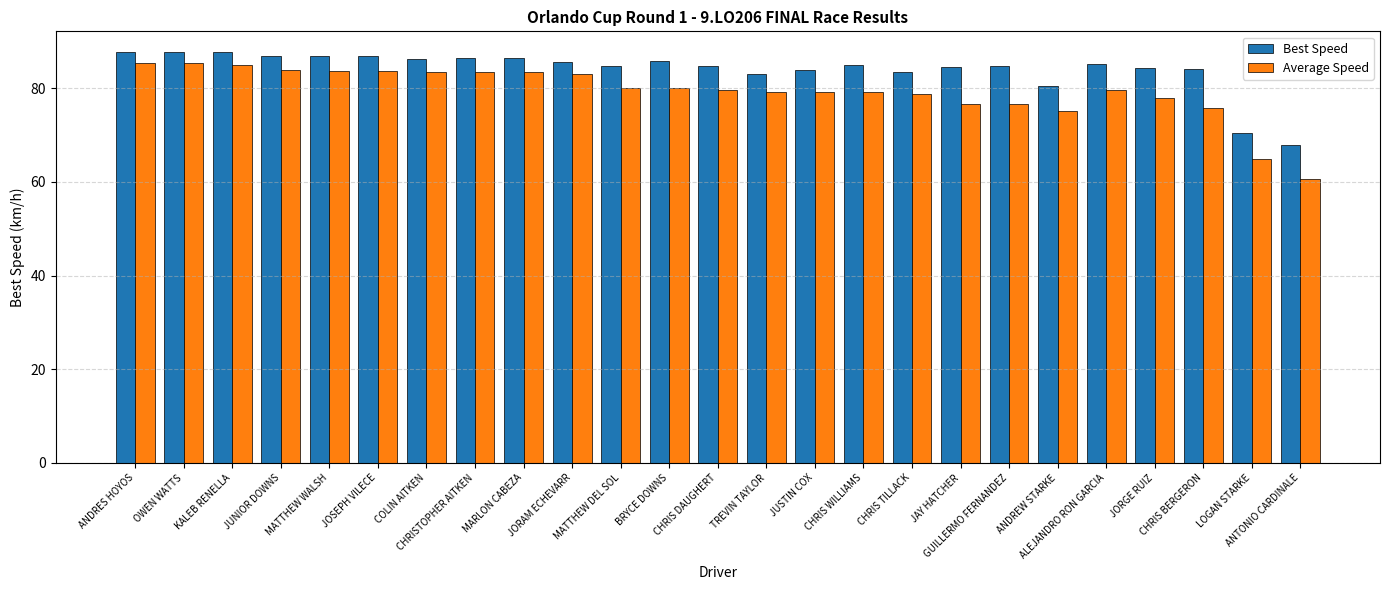

Rank the series by their maximum value, from highest to lowest.

Best Speed, Average Speed